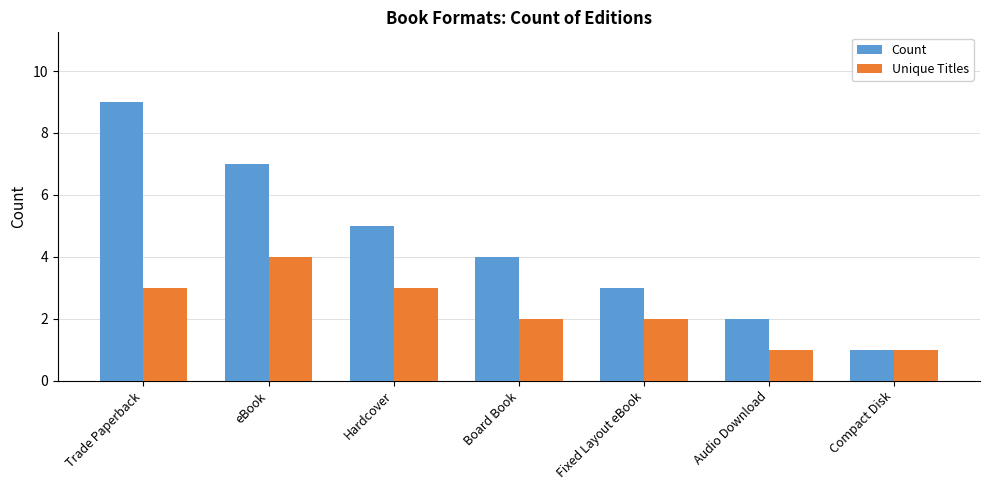

What is the maximum value shown in the chart?

9